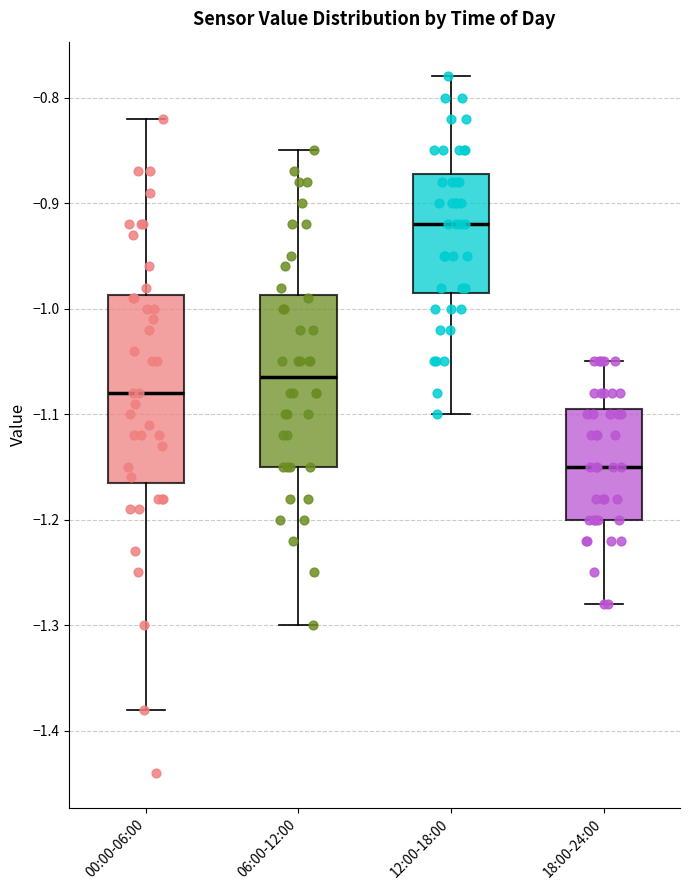

Reading left to right, read every box against the y-axis: the position of its median line, the range the box covers, and the ends of its whiskers. The values are not printed on the chart, so give them approximately, as read against the axis.

00:00-06:00: median -1.08, box -1.16 to -0.99, whiskers -1.38 to -0.82
06:00-12:00: median -1.06, box -1.15 to -0.99, whiskers -1.30 to -0.85
12:00-18:00: median -0.92, box -0.98 to -0.87, whiskers -1.10 to -0.78
18:00-24:00: median -1.15, box -1.20 to -1.09, whiskers -1.28 to -1.05